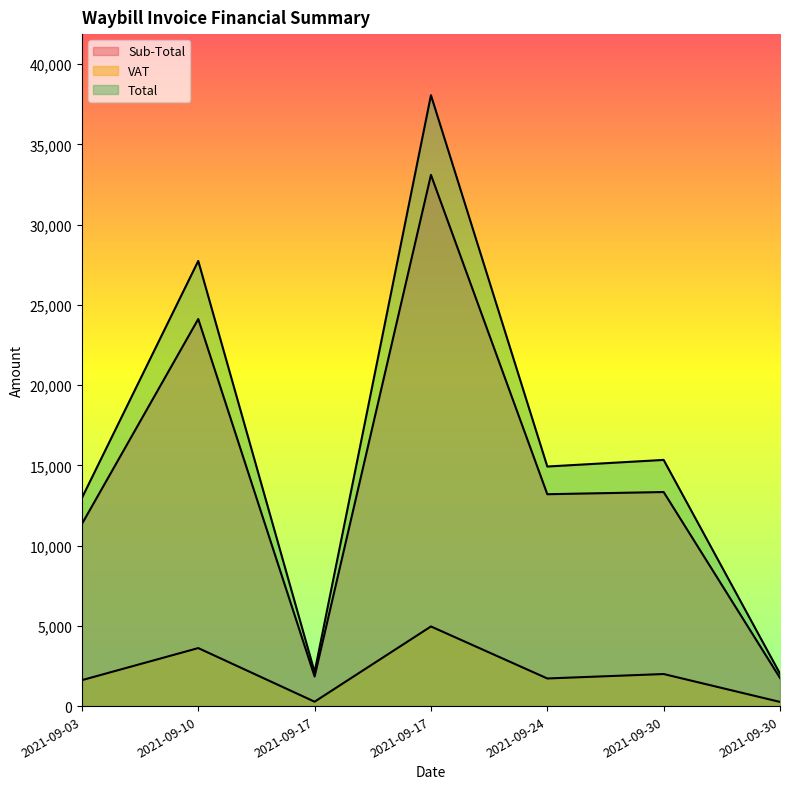

At how many categories does at least one series exceed 28449?

1